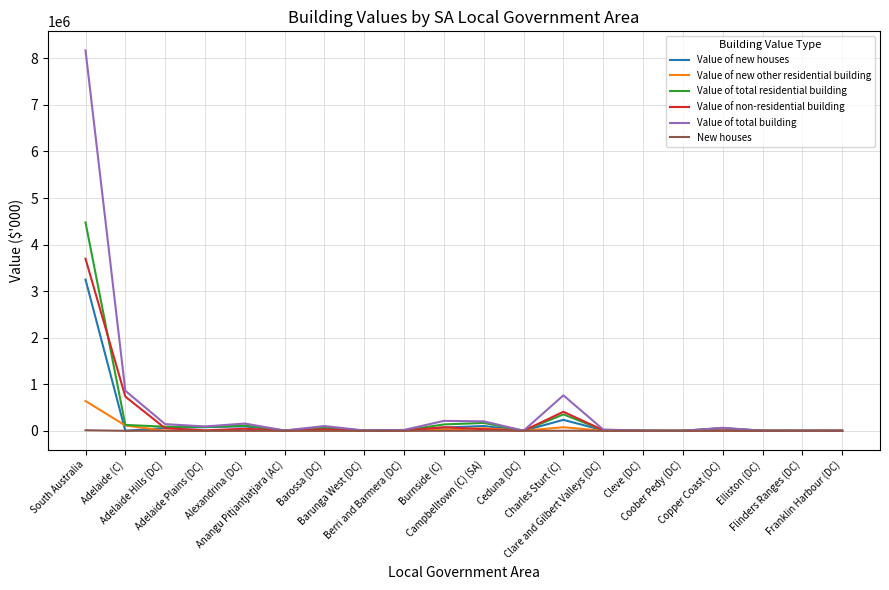

What is the approximate value of Value of non-residential building at Barunga West (DC)?

1081.1